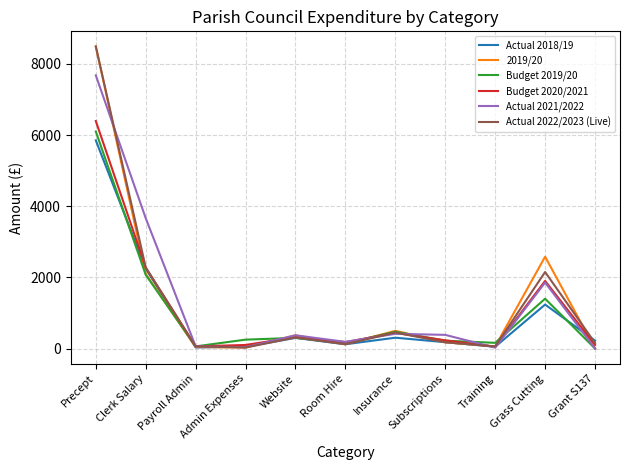

The Budget 2019/20 series shows 2072.0 at Clerk Salary. True or false?

True